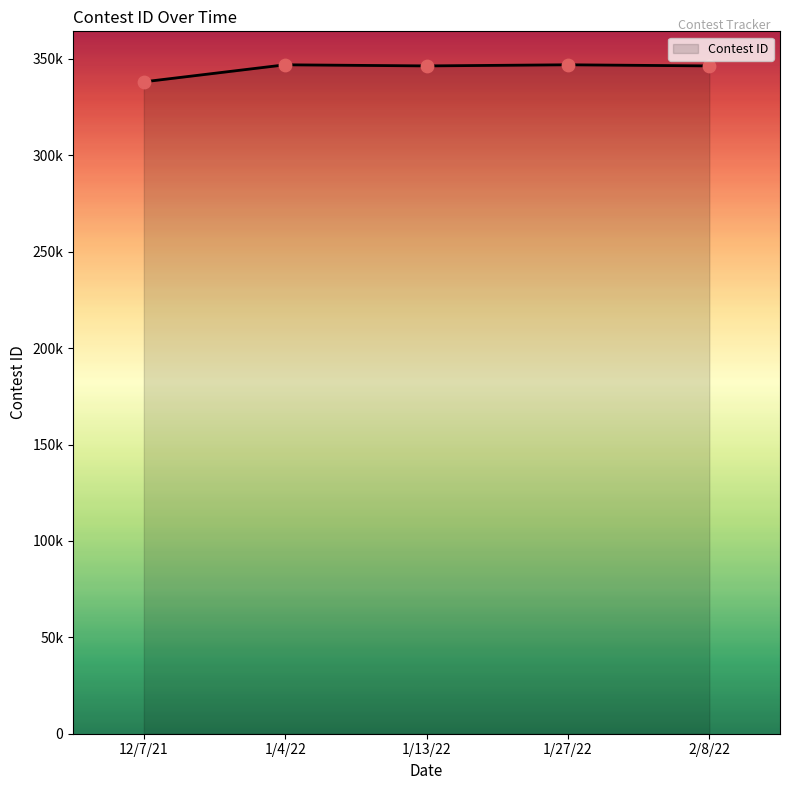

Which has a higher value, 1/27/22 or 1/13/22?

1/27/22